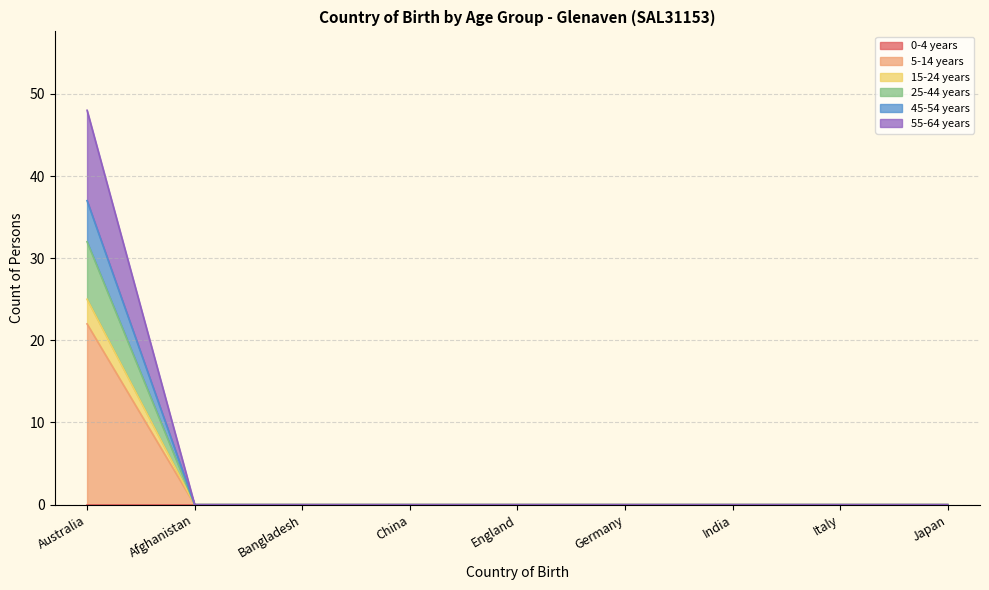

True or false: 5-14 years has a value of -13 at England.

False